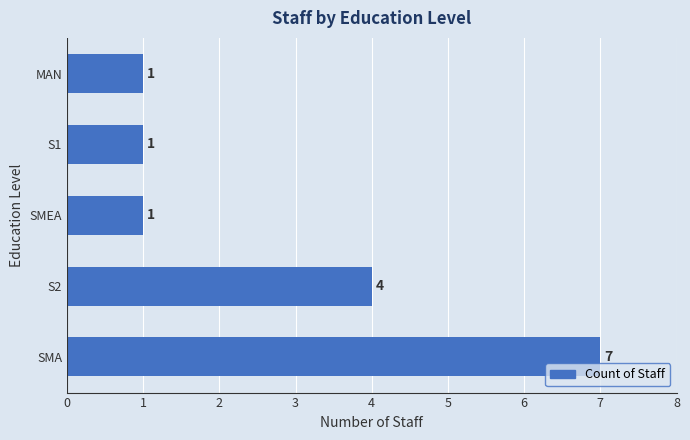

The chart shows a value of 4 at S2. True or false?

True